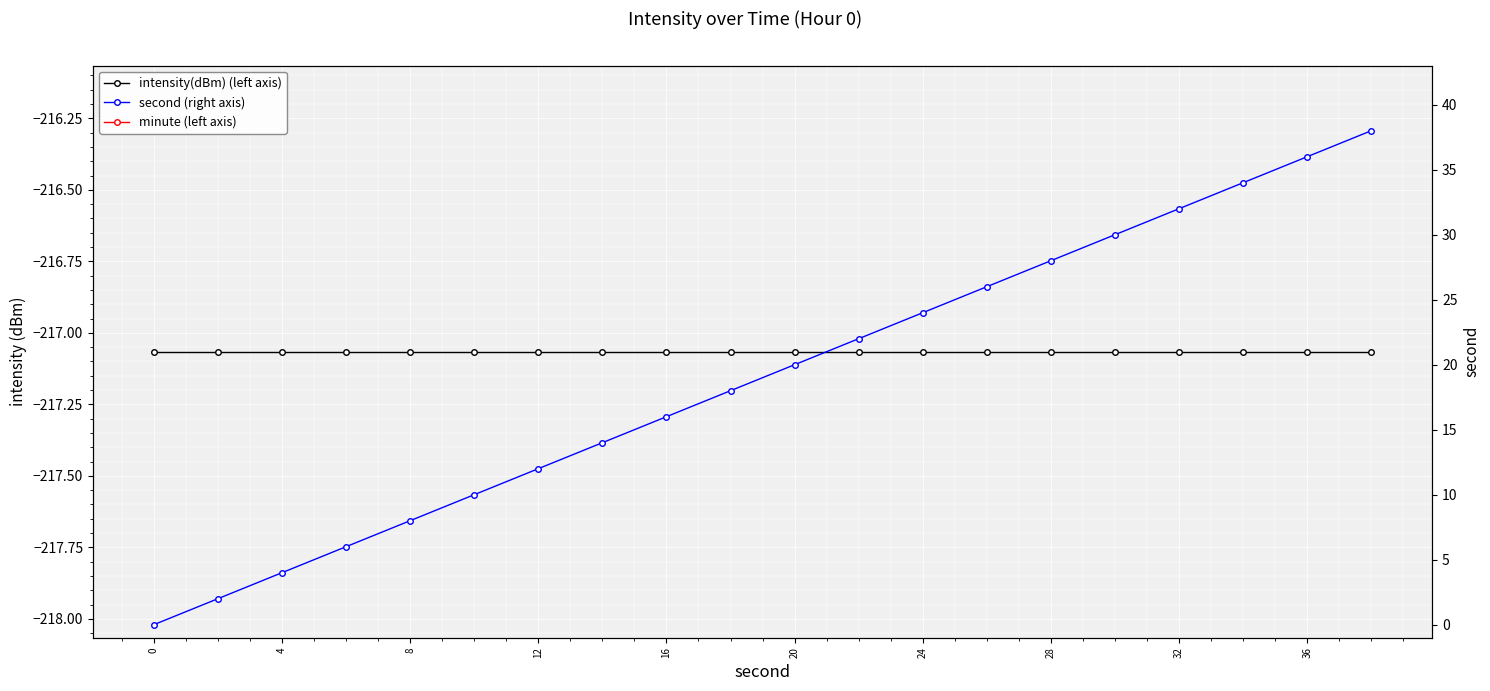

Reading left to right, list all the values displayed in this chart.

intensity(dBm) (left axis): -217.1	-217.1	-217.1	-217.1	-217.1	-217.1	-217.1	-217.1	-217.1	-217.1	-217.1	-217.1	-217.1	-217.1	-217.1	-217.1	-217.1	-217.1	-217.1	-217.1
minute (left axis): 0.0	0.0	0.0	0.0	0.0	0.0	0.0	0.0	0.0	0.0	0.0	0.0	0.0	0.0	0.0	0.0	0.0	0.0	0.0	0.0
second (right axis): 0.0	2.0	4.0	6.0	8.0	10.0	12.0	14.0	16.0	18.0	20.0	22.0	24.0	26.0	28.0	30.0	32.0	34.0	36.0	38.0